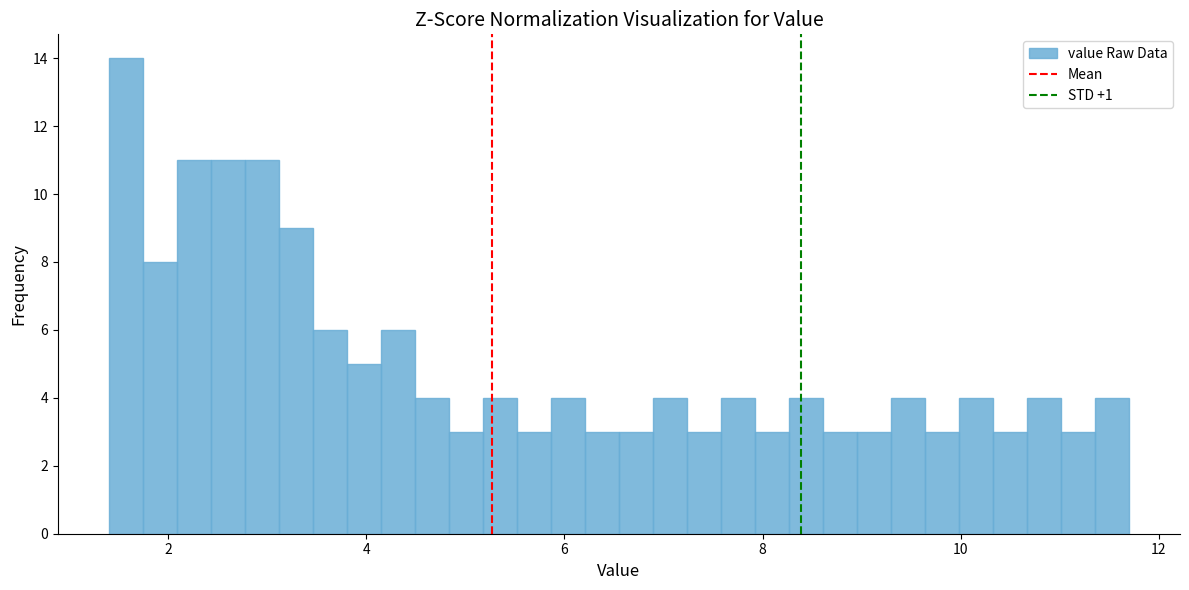

Around what value on the x-axis is the tallest bar? Give the approximate position of its centre, as read against the axis.

1.6